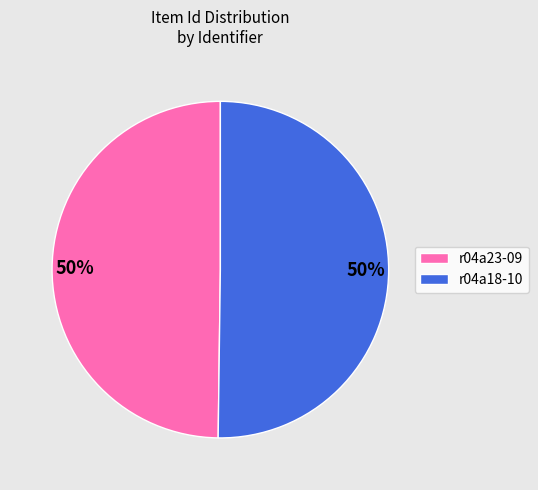

What is the ratio of the value at r04a18-10 to the value at r04a23-09?

1.0